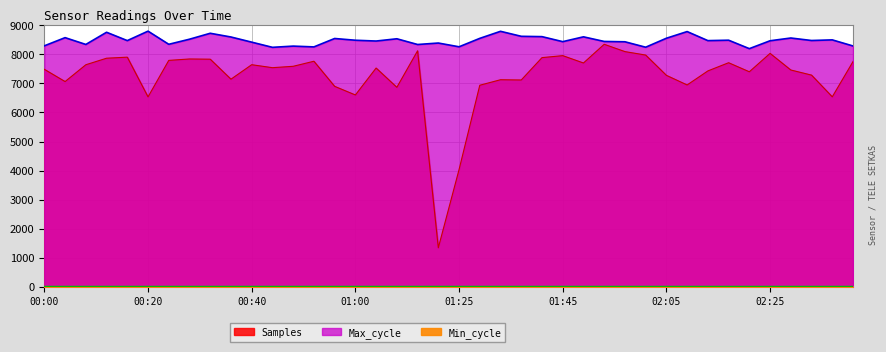

Is it true that Min_cycle equals 13.4 at 02:01?

False